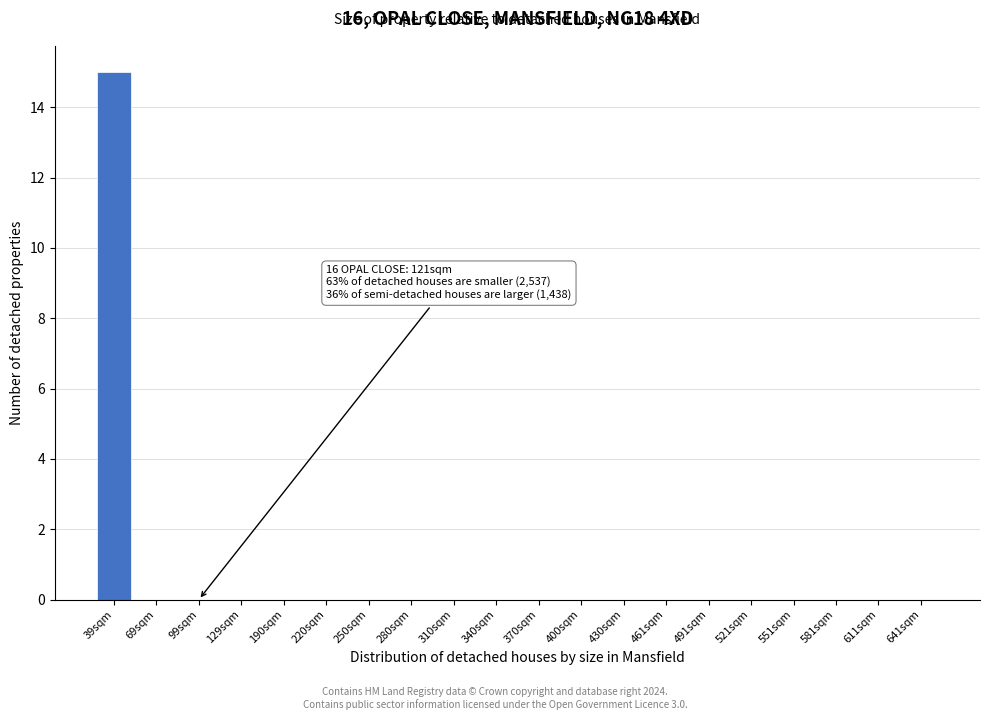

Reading right to left, what are all the values shown in this chart?

641sqm=0	611sqm=0	581sqm=0	551sqm=0	521sqm=0	491sqm=0	461sqm=0	430sqm=0	400sqm=0	370sqm=0	340sqm=0	310sqm=0	280sqm=0	250sqm=0	220sqm=0	190sqm=0	129sqm=0	99sqm=0	69sqm=0	39sqm=15